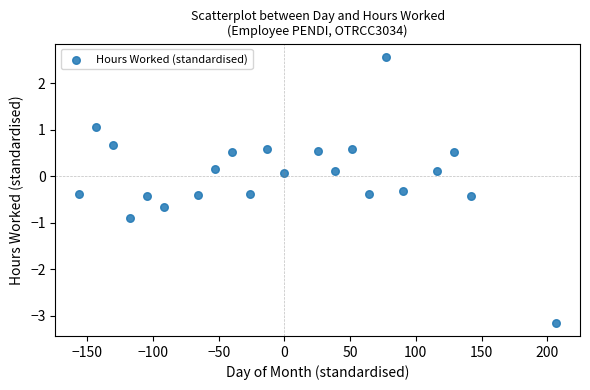

What is the range of Y values (max minus min)?

5.7